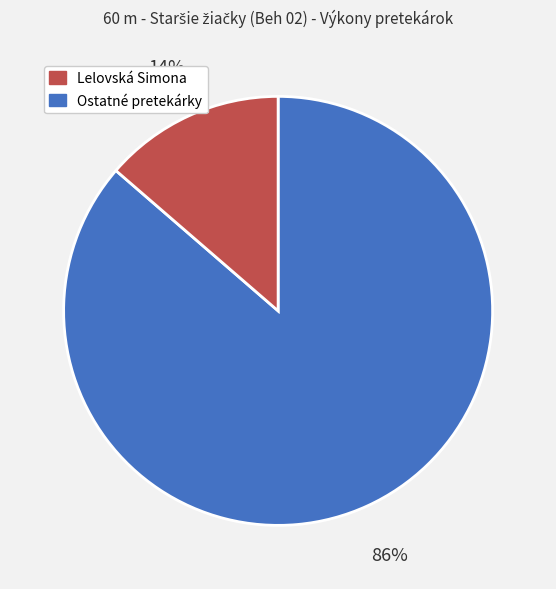

Is there any slice that represents more than half of the pie?

Yes